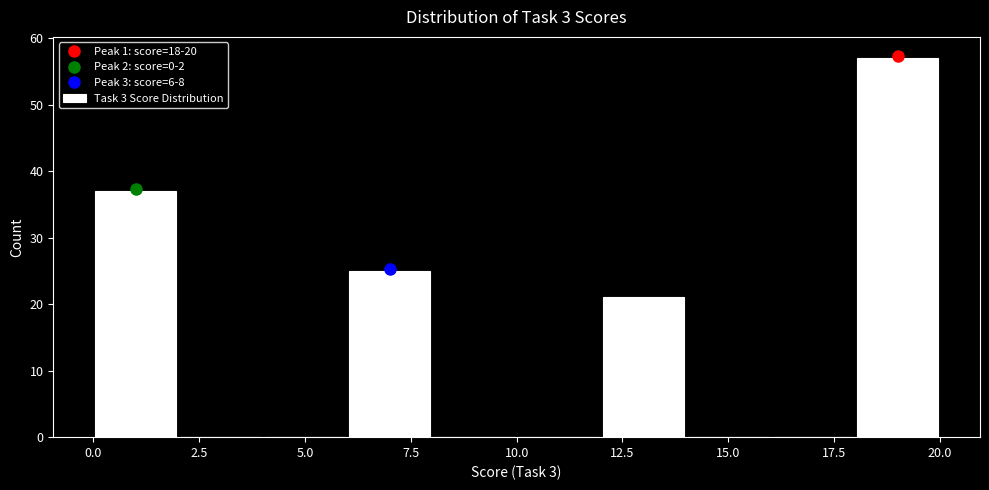

Over which range of the x-axis is the bar tallest?

18 to 20